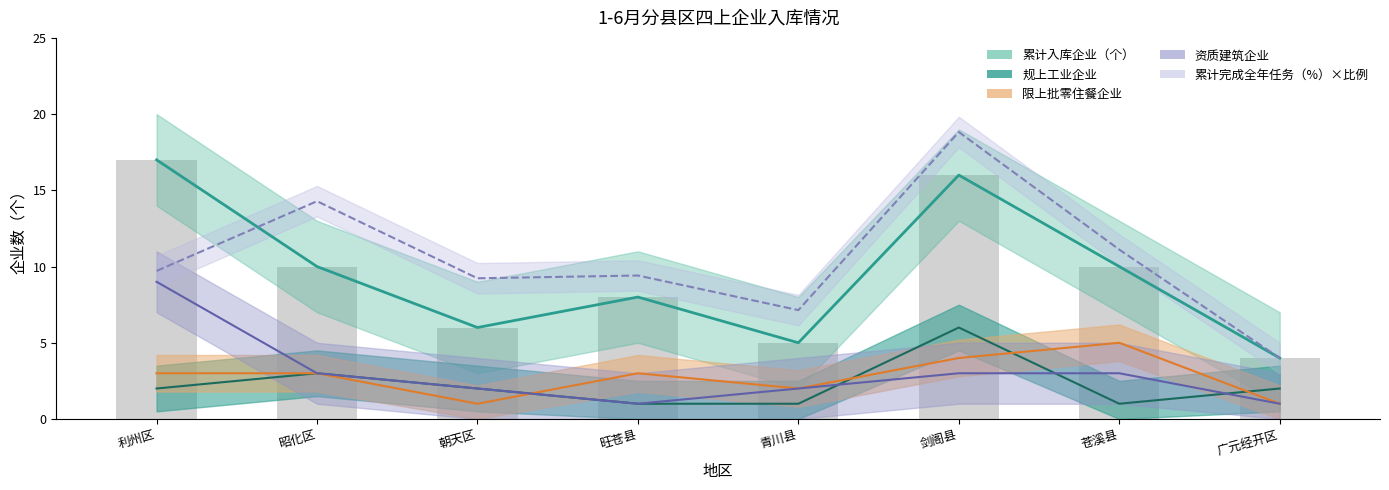

Reading left to right, list all the values displayed in this chart.

累计入库企业（个）: 利州区=17.0	昭化区=10.0	朝天区=6.0	旺苍县=8.0	青川县=5.0	剑阁县=16.0	苍溪县=10.0	广元经开区=4.0
规上工业企业: 利州区=2.0	昭化区=3.0	朝天区=2.0	旺苍县=1.0	青川县=1.0	剑阁县=6.0	苍溪县=1.0	广元经开区=2.0
限上批零住餐企业: 利州区=3.0	昭化区=3.0	朝天区=1.0	旺苍县=3.0	青川县=2.0	剑阁县=4.0	苍溪县=5.0	广元经开区=1.0
资质建筑企业: 利州区=9.0	昭化区=3.0	朝天区=2.0	旺苍县=1.0	青川县=2.0	剑阁县=3.0	苍溪县=3.0	广元经开区=1.0
累计完成全年任务（%）: 利州区=9.7	昭化区=14.3	朝天区=9.2	旺苍县=9.4	青川县=7.1	剑阁县=18.8	苍溪县=11.1	广元经开区=4.0